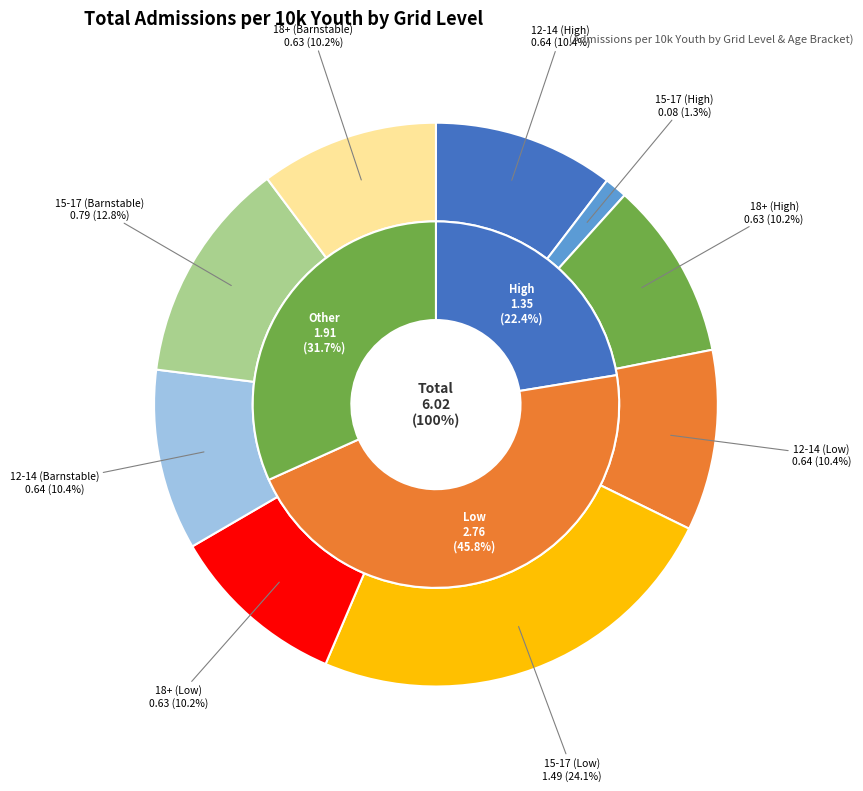

How many segments does this pie chart have?

3